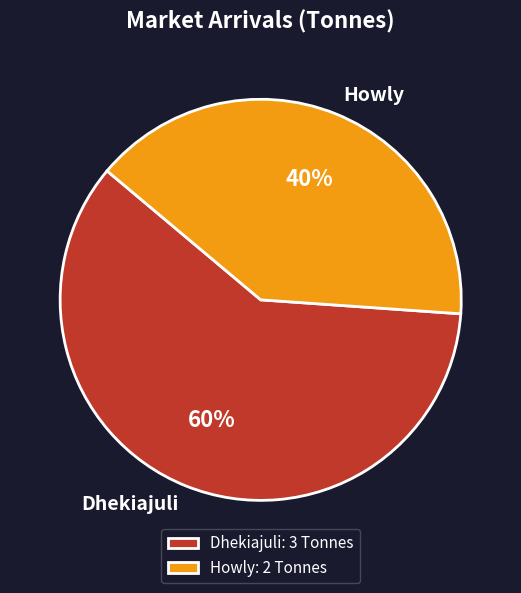

True or false: Dhekiajuli accounts for 60% of the total.

True